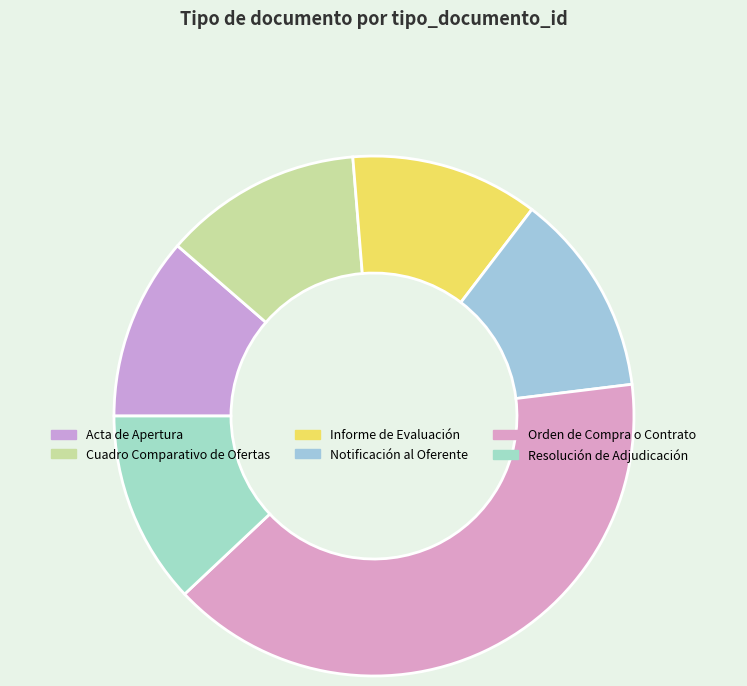

Count the number of slices in the pie.

6